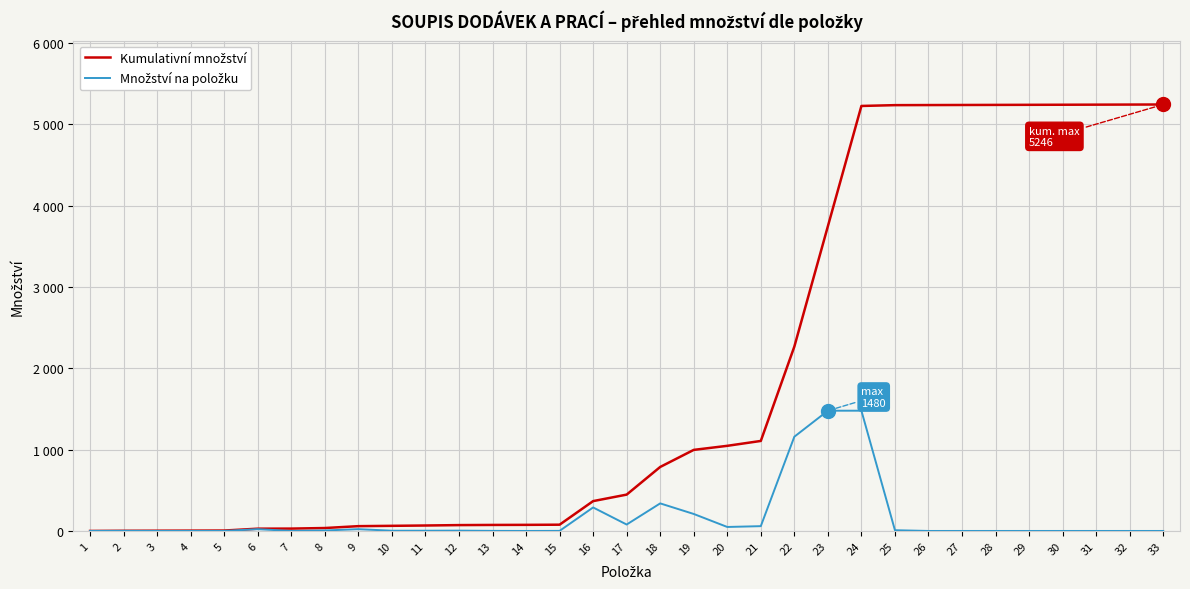

Which category has the lowest value in the Kumulativní množství series?

1